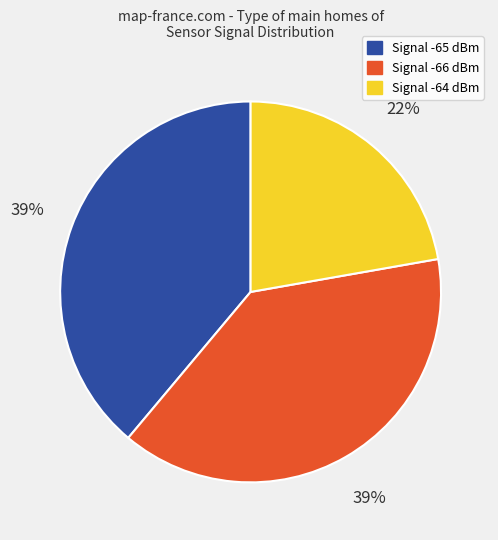

To the nearest percent, what is the difference between the largest and smallest slice percentages?

17%